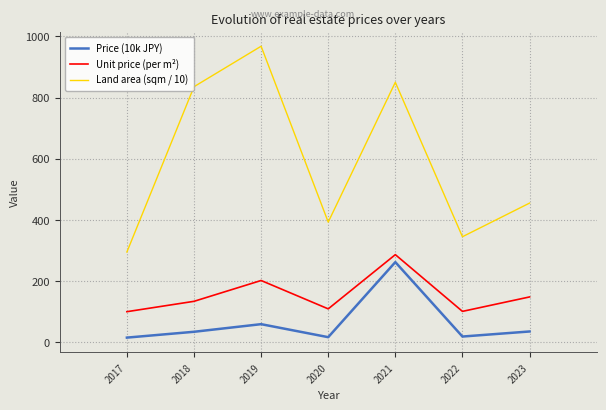

Does the chart display data point markers on the line(s)?

No